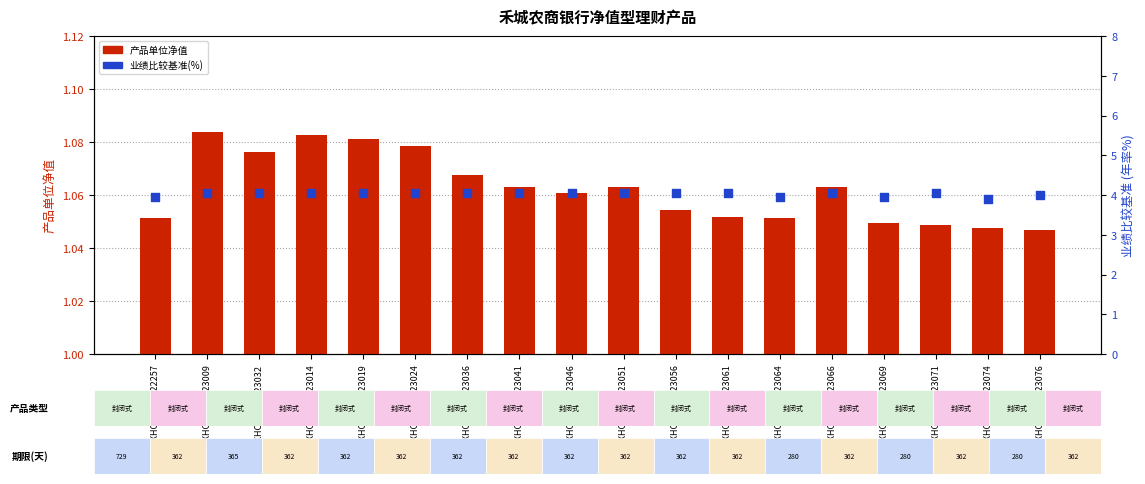

Which series has the largest Y range (max minus min)?

业绩比较基准 (%)